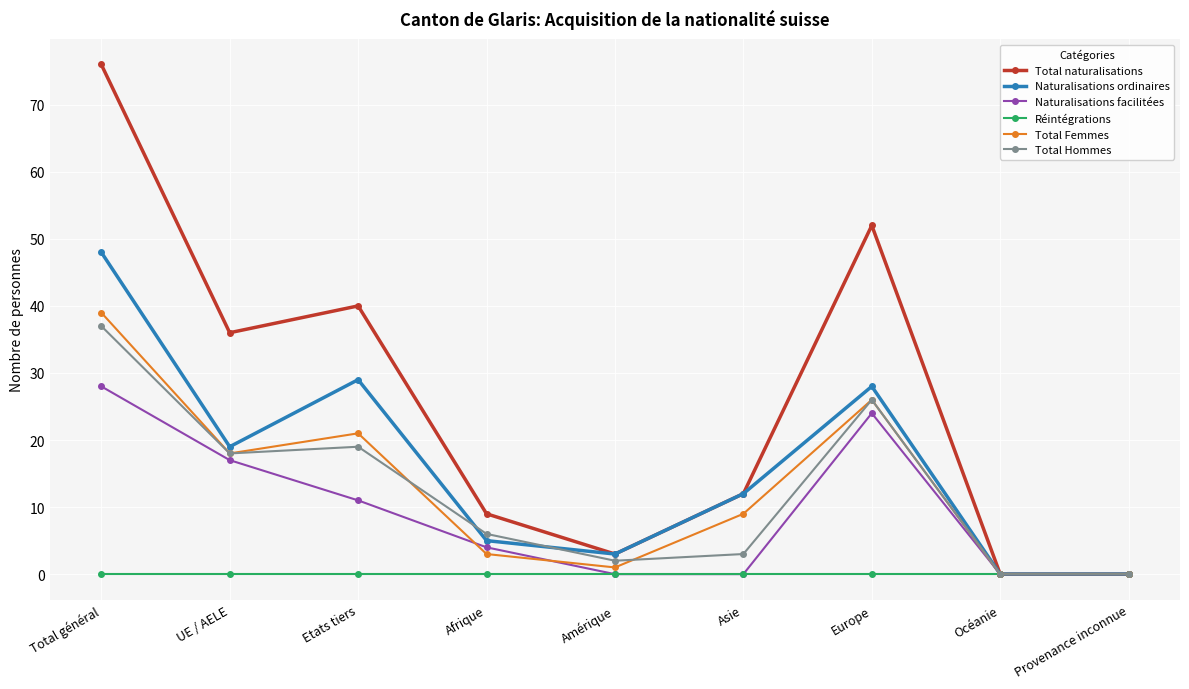

Which series has the largest range (max minus min)?

Total naturalisations